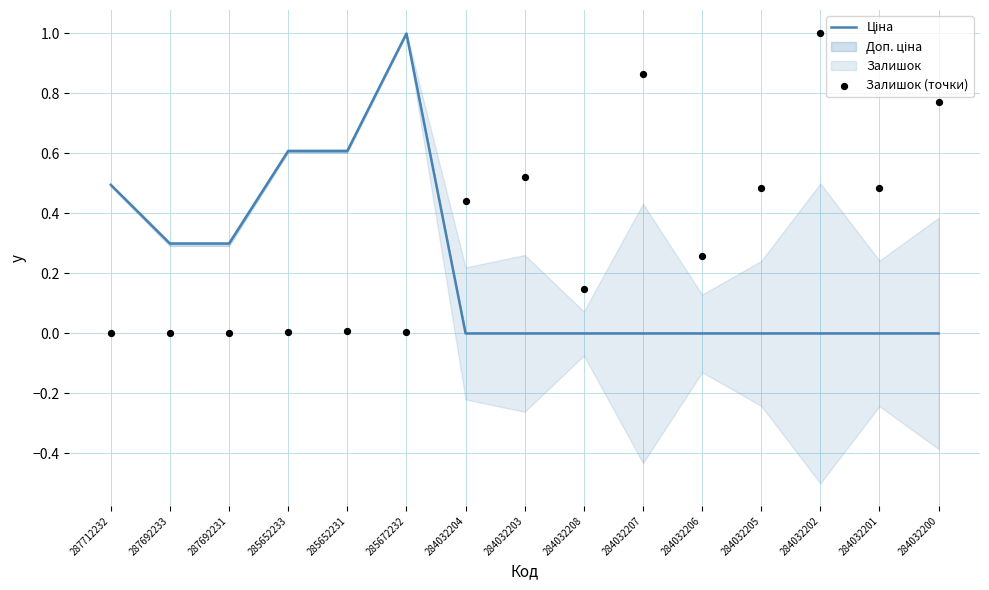

Which series has the largest total across all categories?

Залишок (точки)